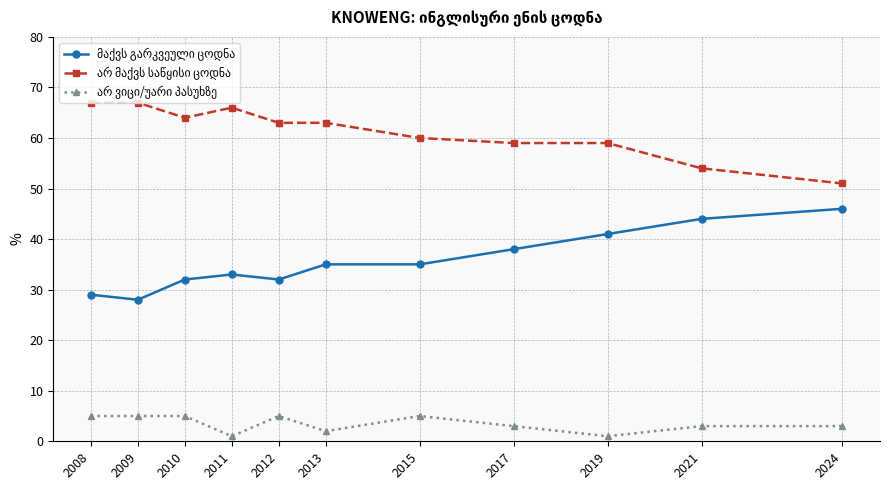

What is the greatest value displayed?

67